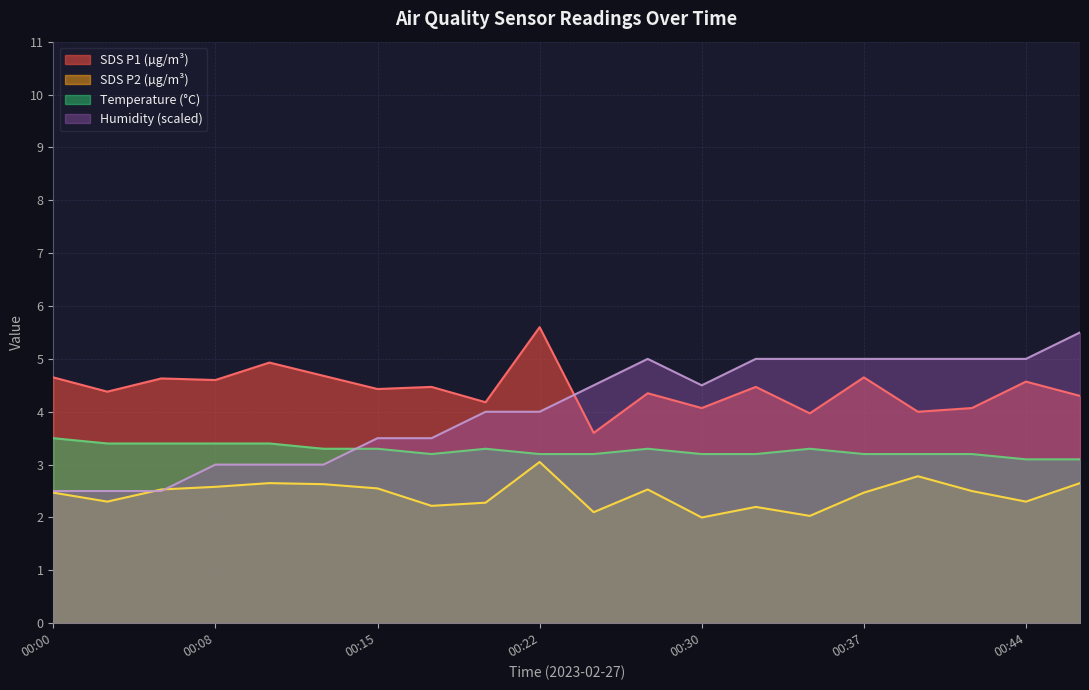

Is the value of Humidity at 00:08 greater than the value of Temp at 00:00?

No